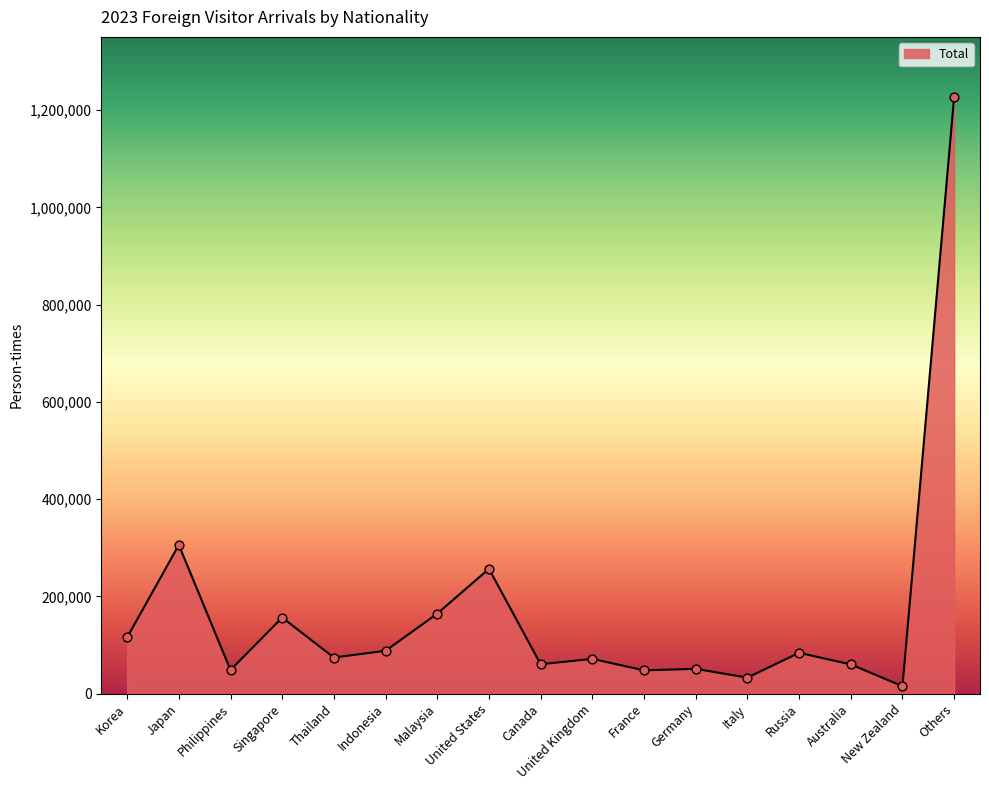

Which has a higher value, United Kingdom or Korea?

Korea